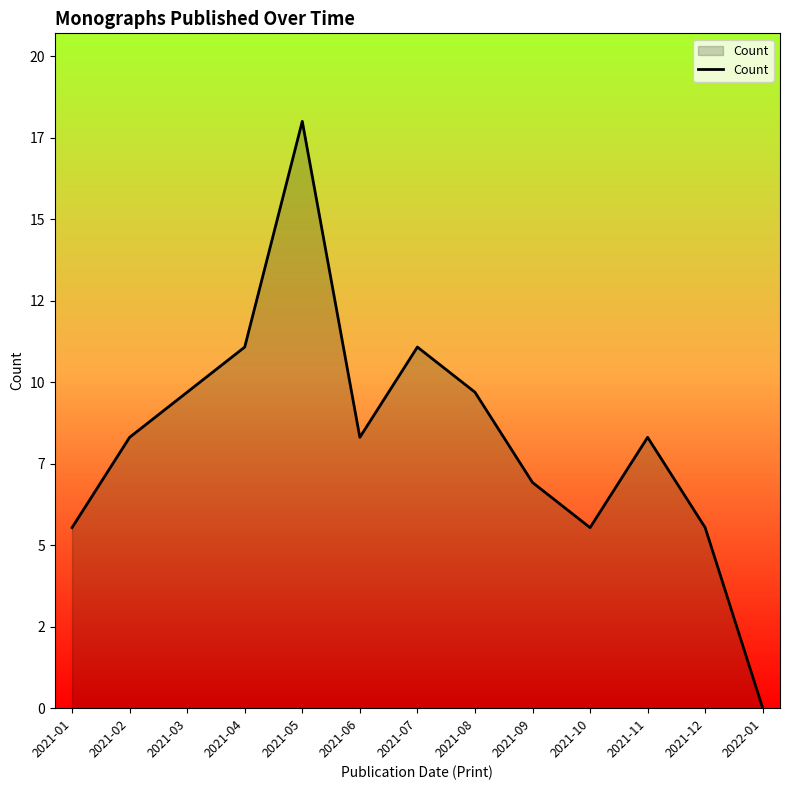

Does the chart have visible grid lines?

No